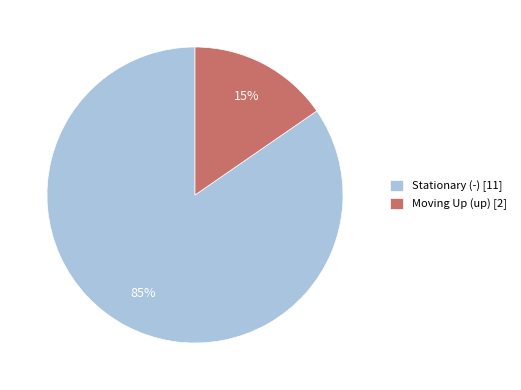

Do Stationary (-) [11] and Moving Up (up) [2] together represent more than half of the pie?

Yes